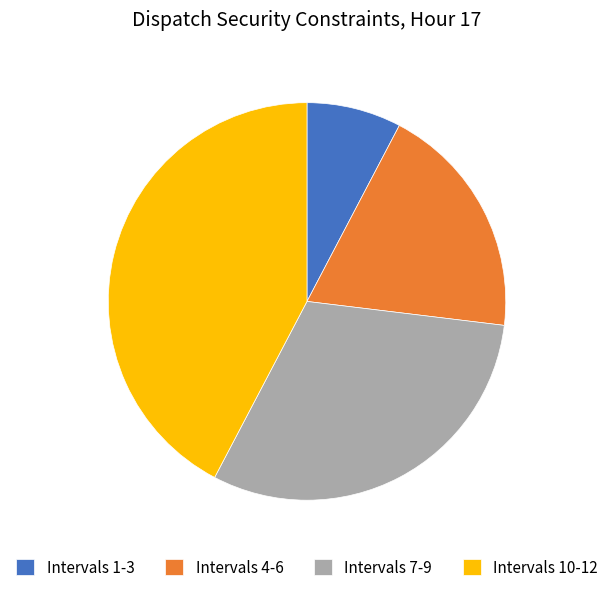

What is the ratio of the value at Intervals 10-12 to the value at Intervals 7-9?

1.4